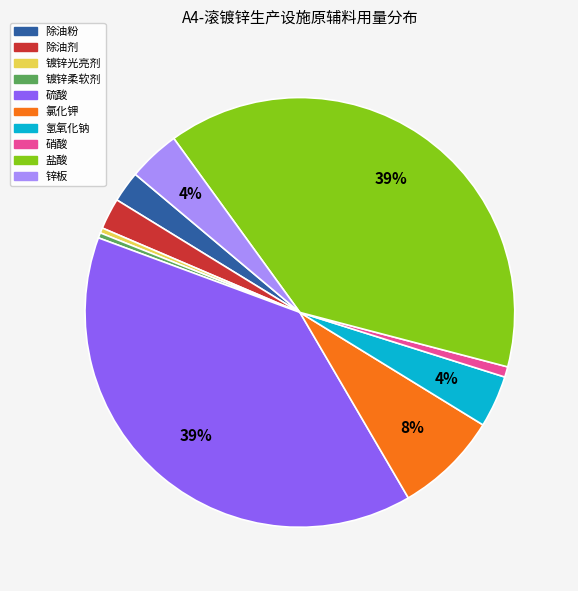

True or false: 盐酸 accounts for 45% of the total.

False